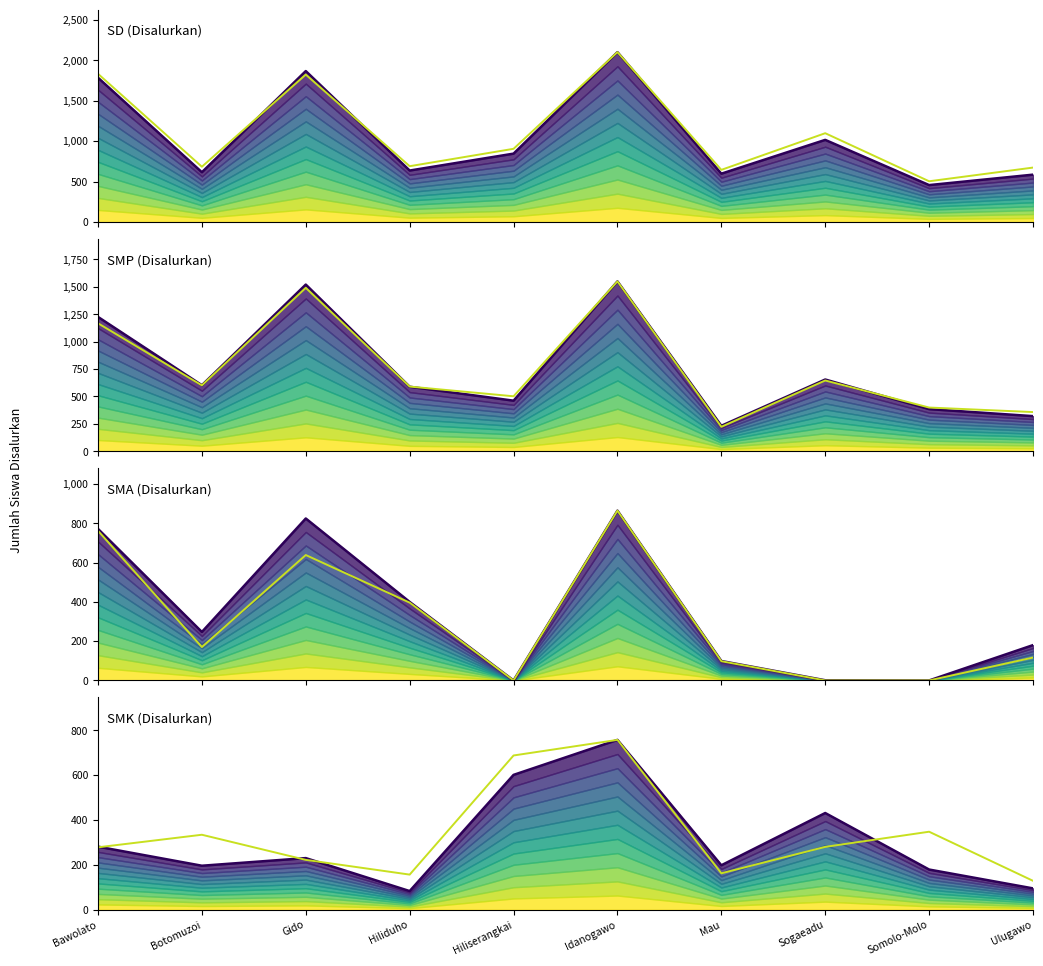

Which category has the lowest value in the SMA series?

Hiliserangkai